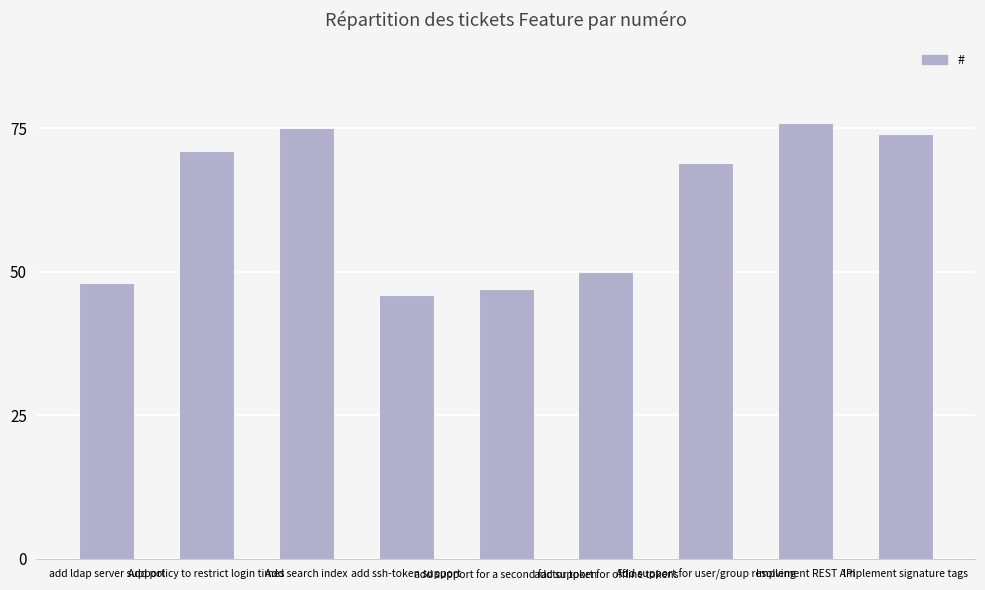

Rank the categories by value from lowest to highest.

add ssh-token support, add support for a second factor token, add ldap server support, add support for offline tokens, Add support for user/group resolving, Add policy to restrict login times, Implement signature tags, Add search index, Implement REST API